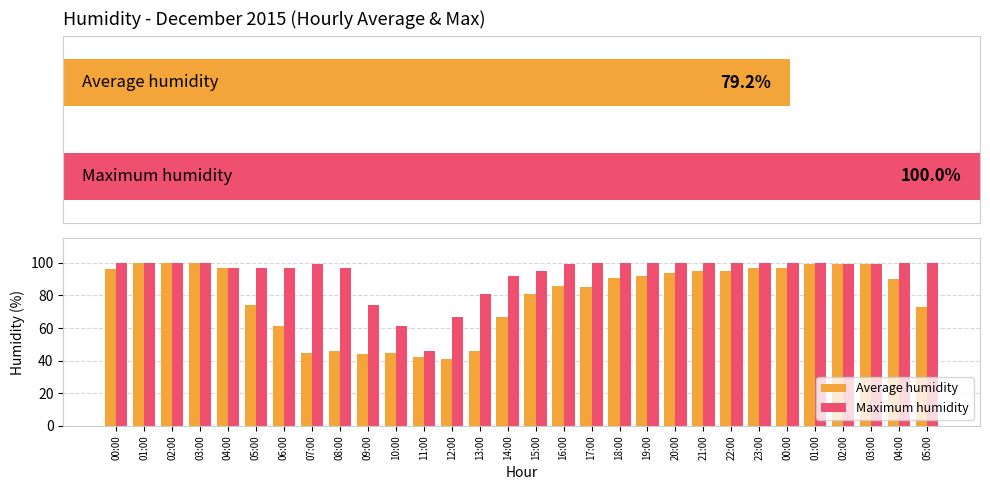

What are all the series names shown in the legend?

Average humidity, Maximum humidity